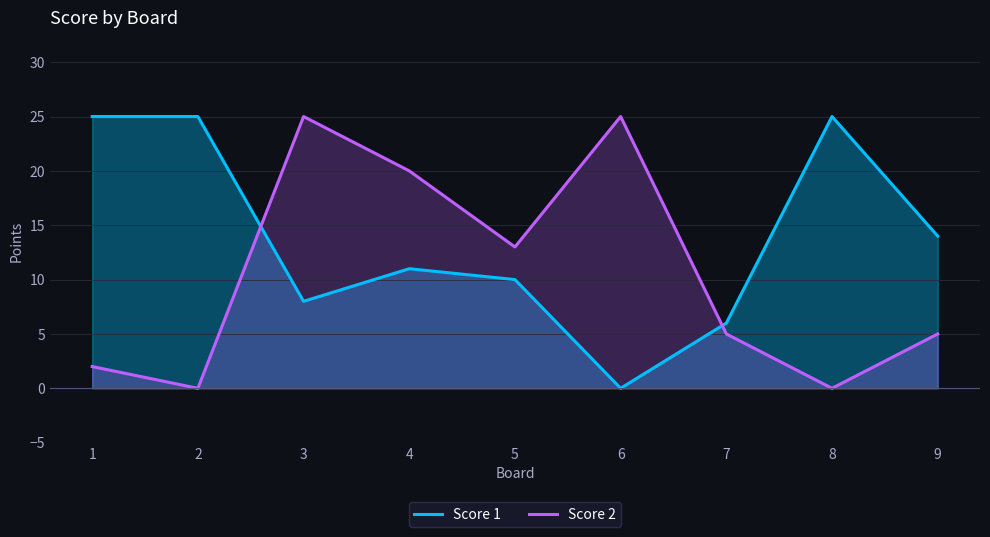

What is the value of the Score 1 point at the 2nd from the left?

25